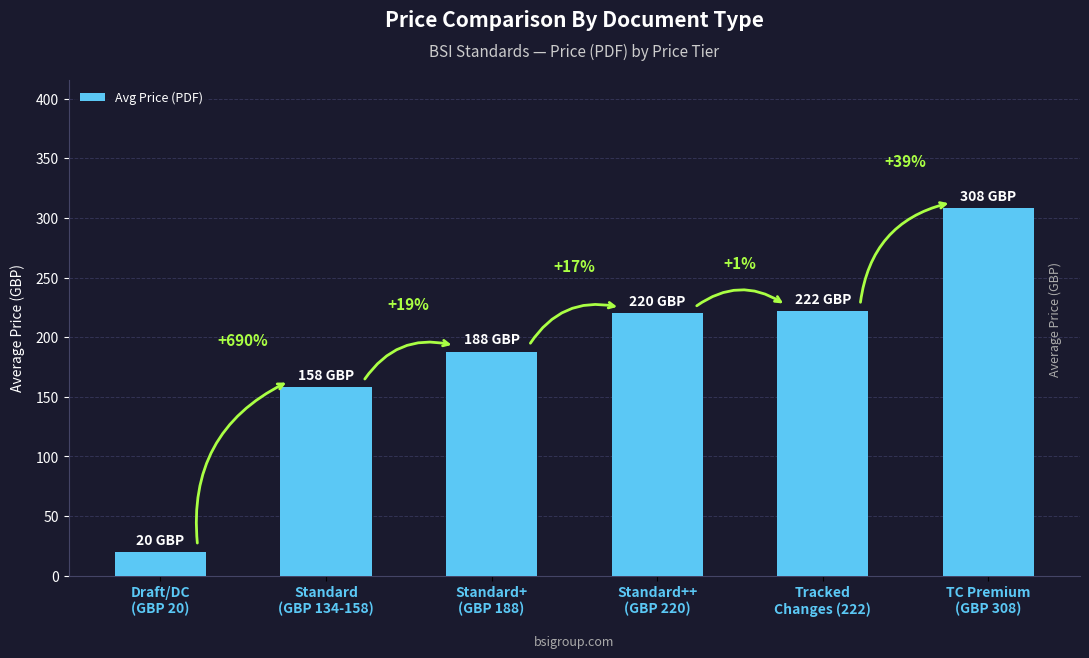

True or false: the data shows 158 at Standard
(GBP 134-158).

True